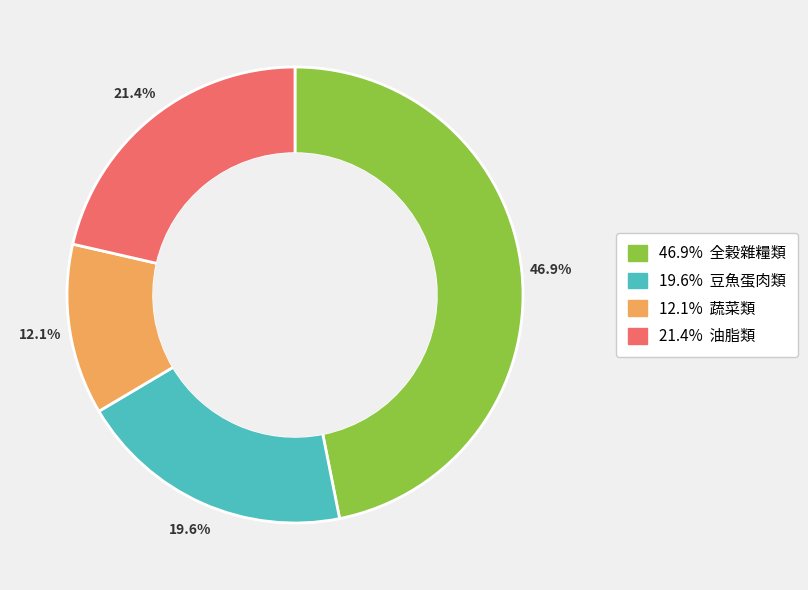

Is there any slice that represents more than half of the pie?

No